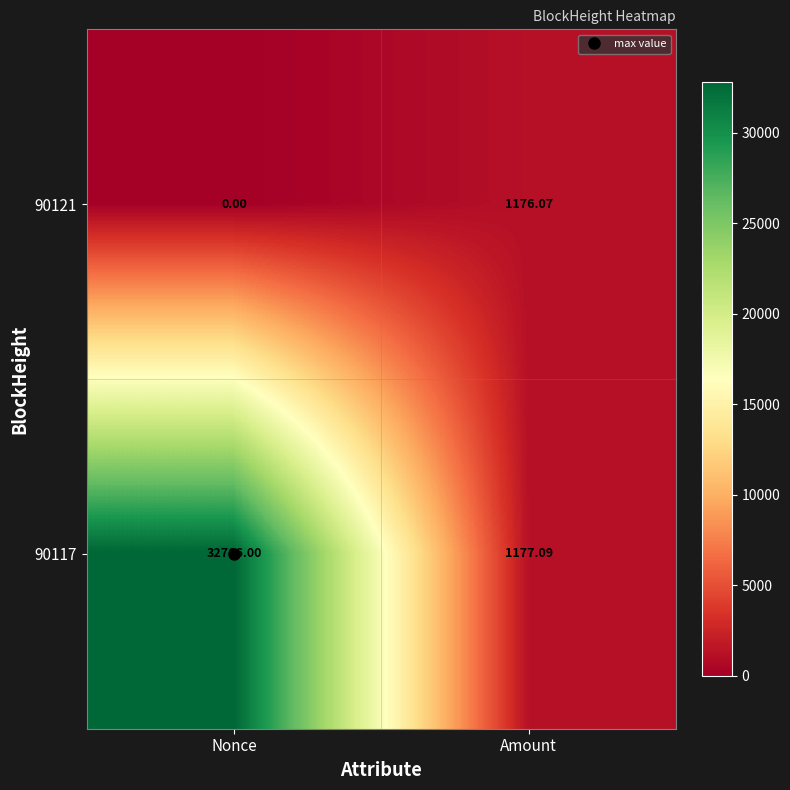

At Amount, list the series in order from smallest to largest.

90121, 90117